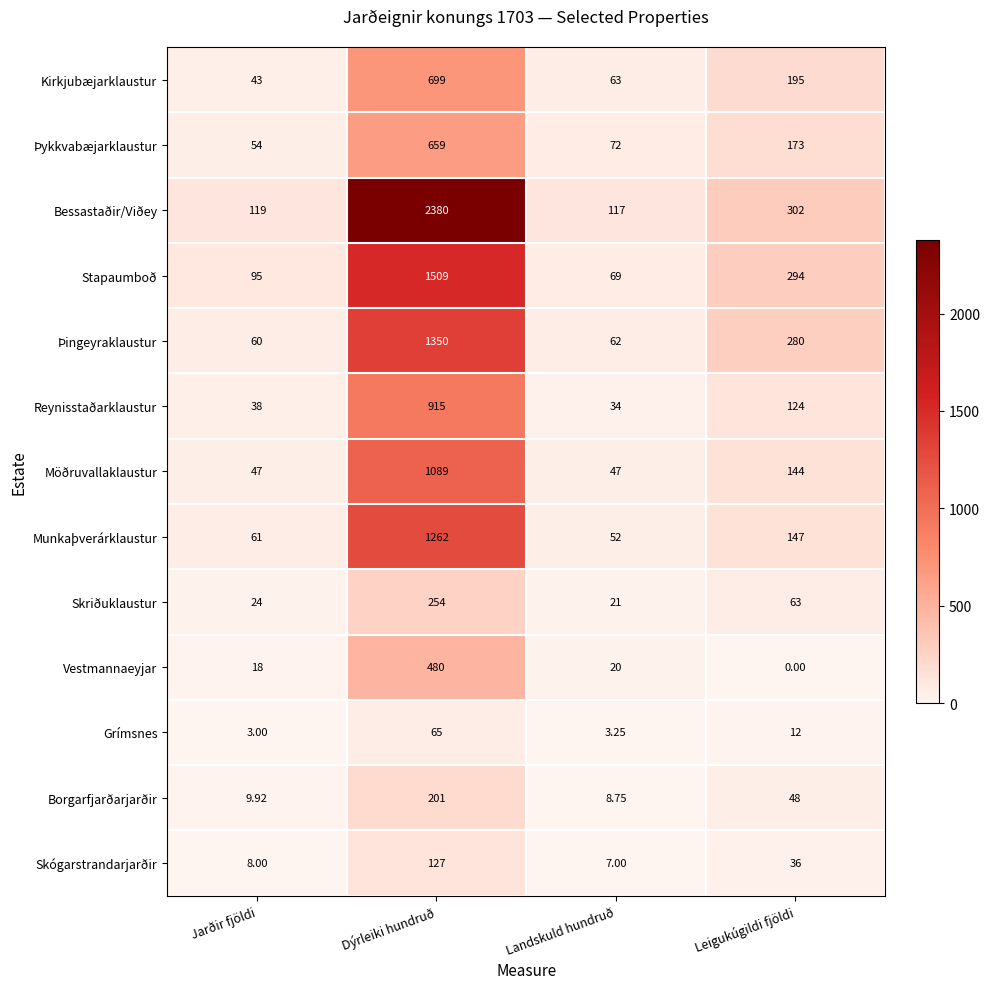

Is the value of Reynisstaðarklaustur at Landskuld hundruð greater than the value of Vestmannaeyjar at Dýrleiki hundruð?

No